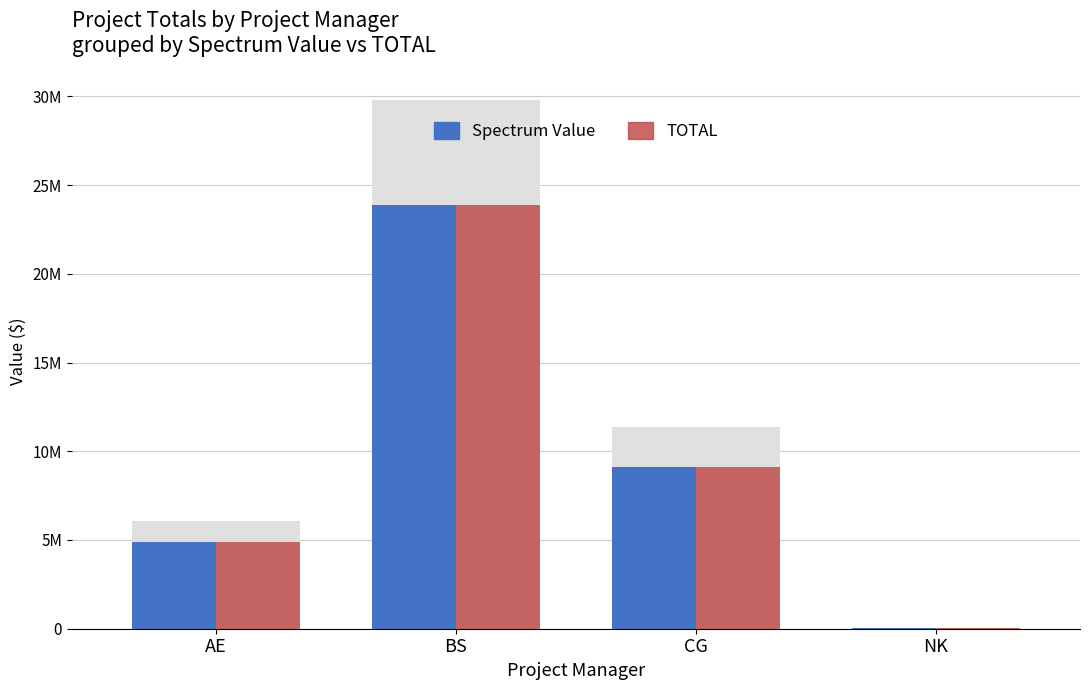

True or false: TOTAL has a value of 4860242 at AE.

True